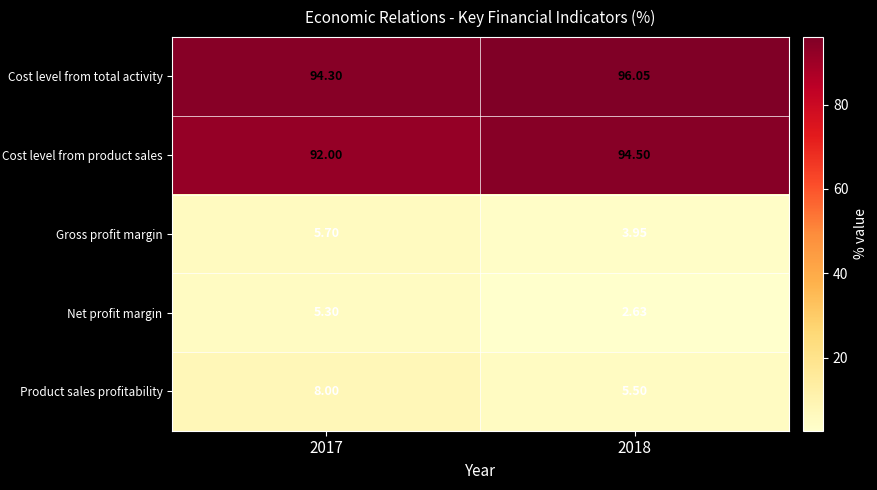

Between 2017 and 2018, which series saw the biggest shift?

Net profit margin